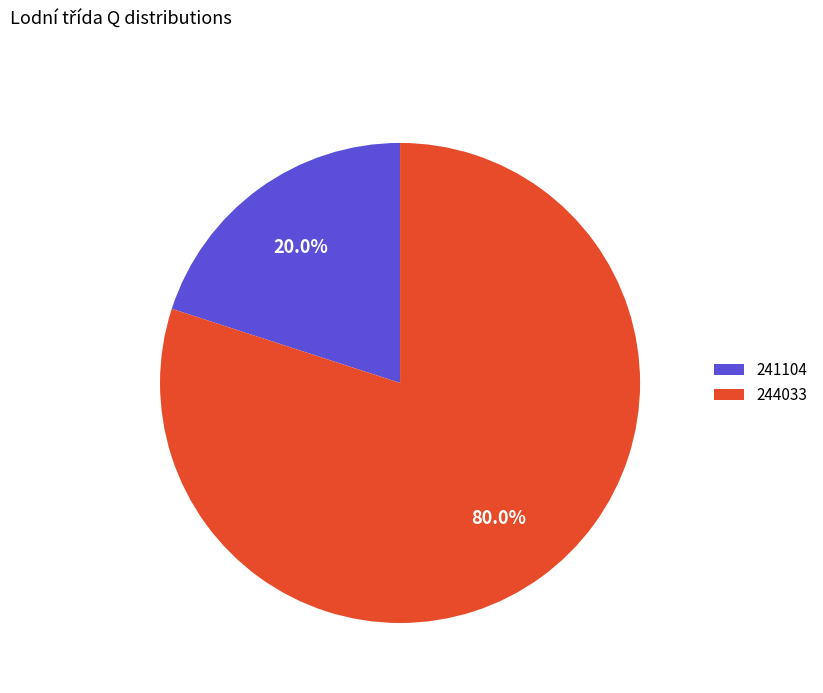

Does 241104 account for over 50% of the chart?

No